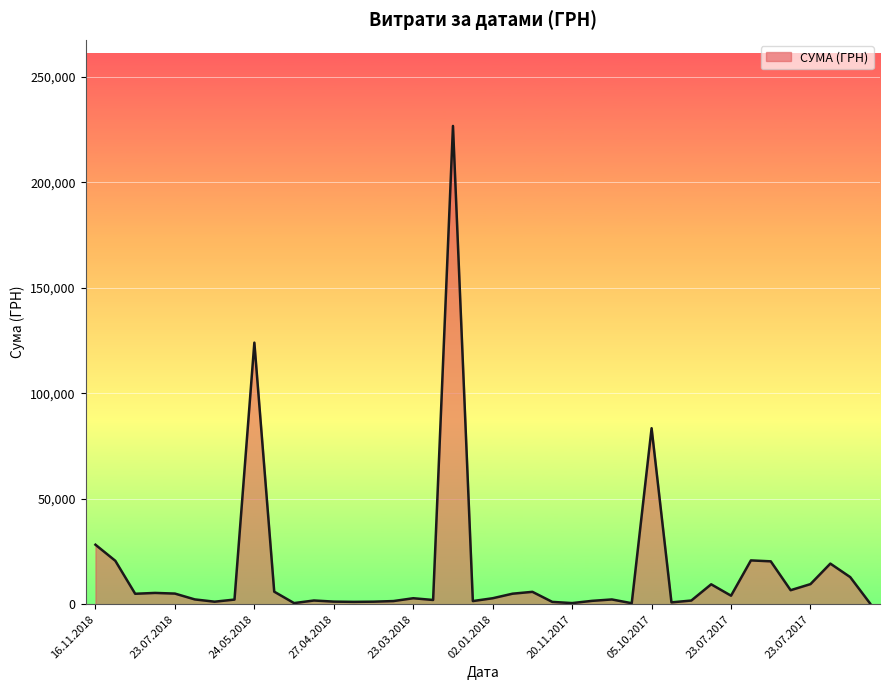

What is the greatest value displayed?

226685.1